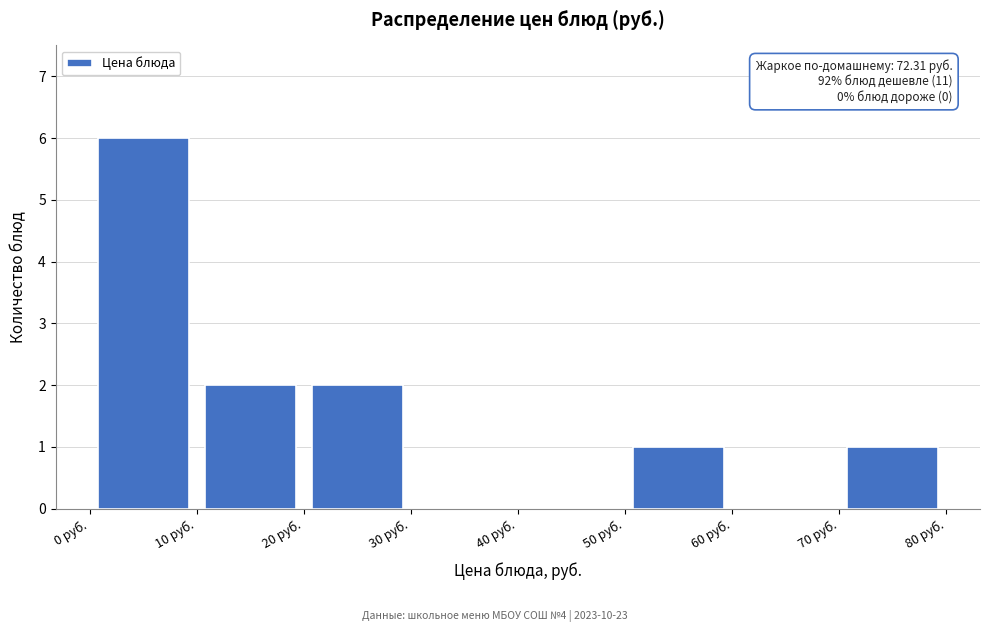

Over which range of the x-axis is the bar tallest?

0 to 10